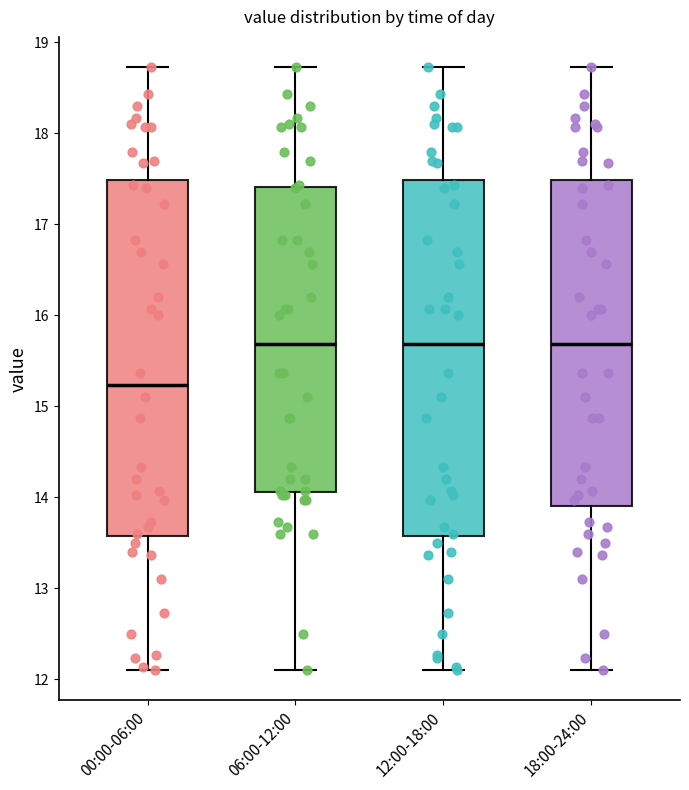

Where is the upper edge of the box for 06:00-12:00 on the y-axis? The values are not printed on the chart, so give them approximately, as read against the axis.

17.4